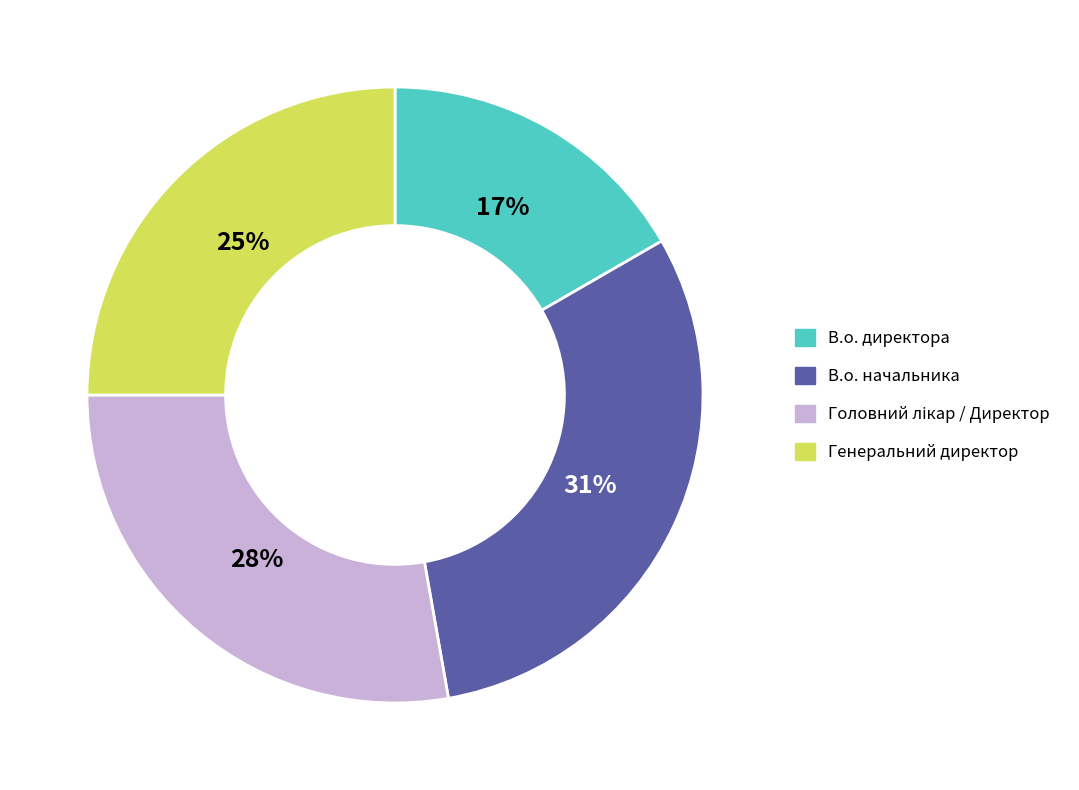

Is there a majority slice in this chart?

No